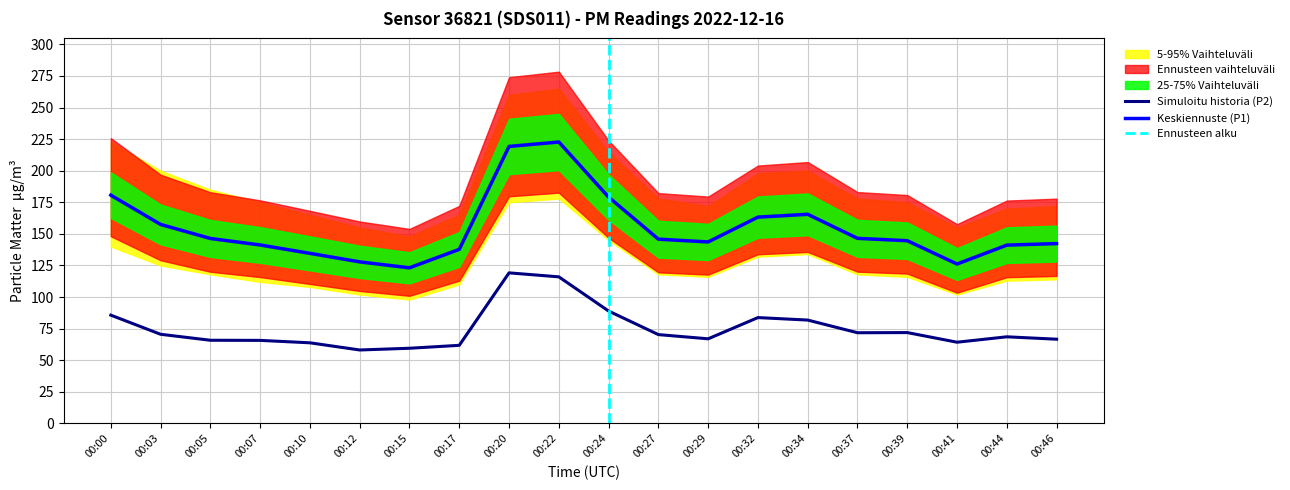

Which series has the largest range (max minus min)?

P1